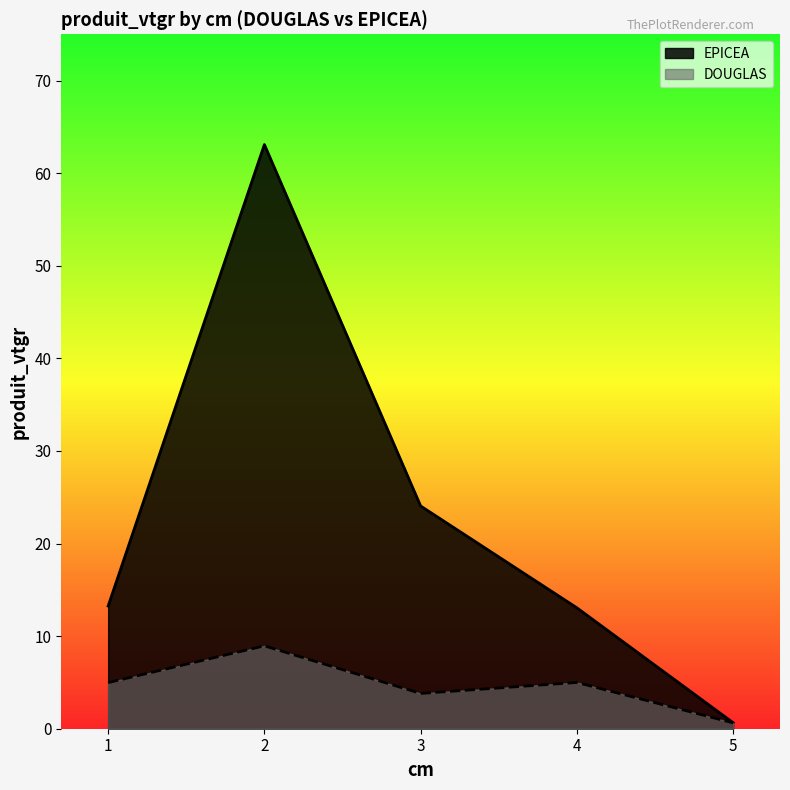

Which series changed the most between 2 and 5?

EPICEA